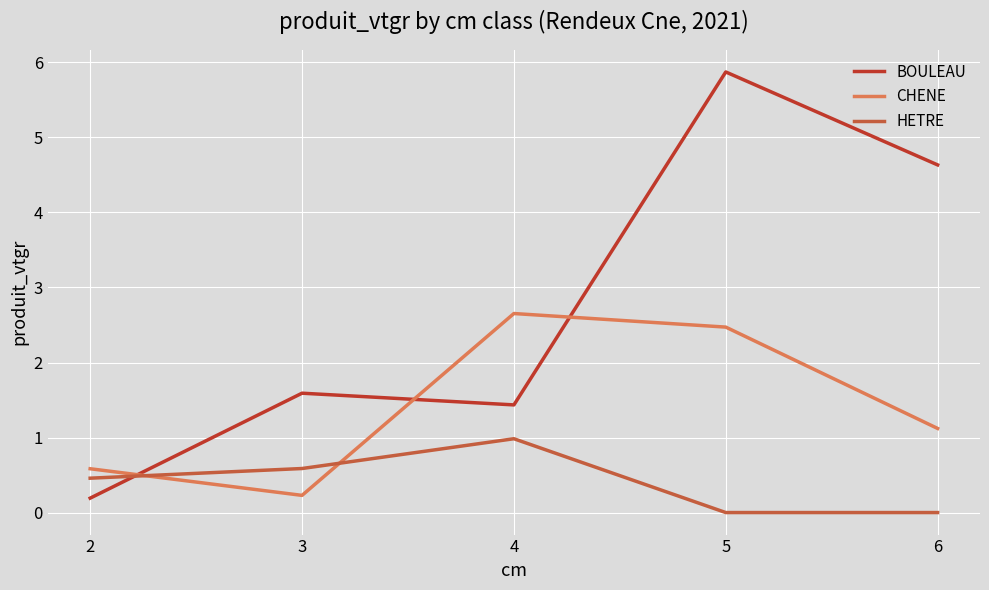

Which series has the largest range (max minus min)?

BOULEAU